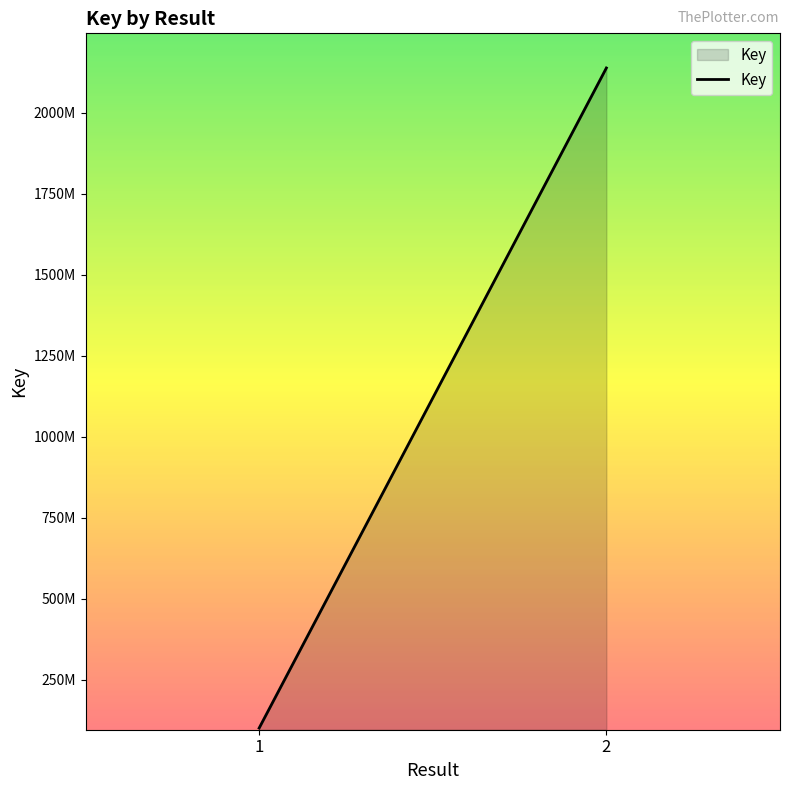

True or false: the data shows 101144550 at 1.

True